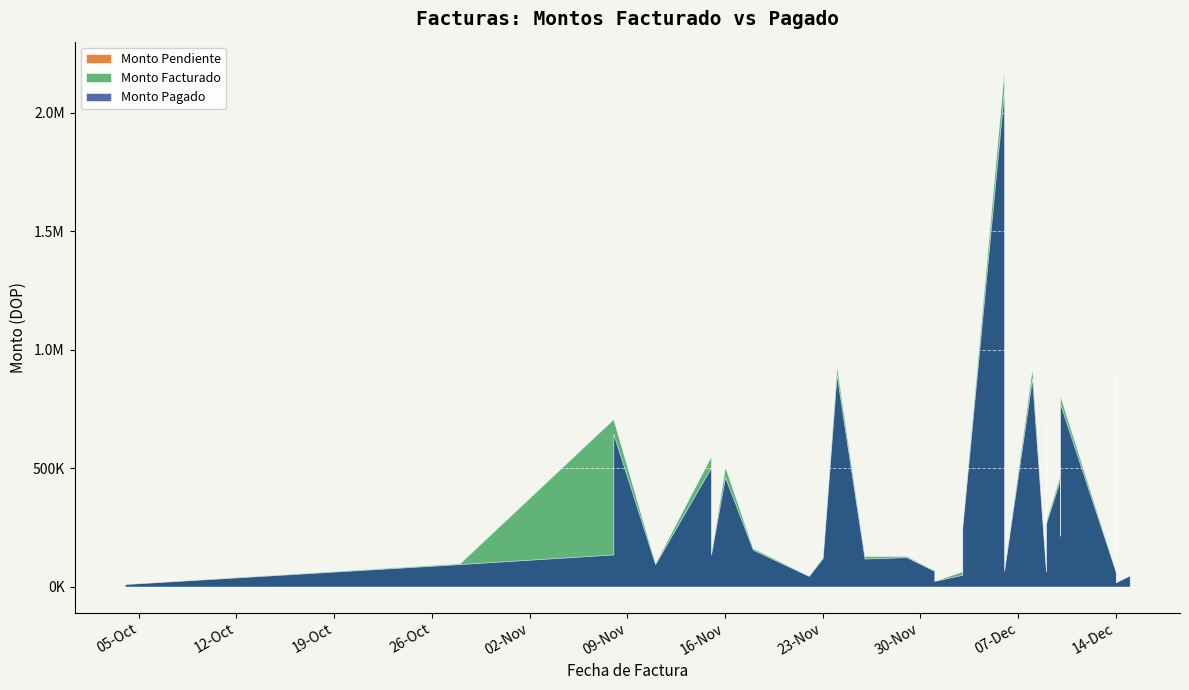

Which series has the largest total across all categories?

Monto Facturado